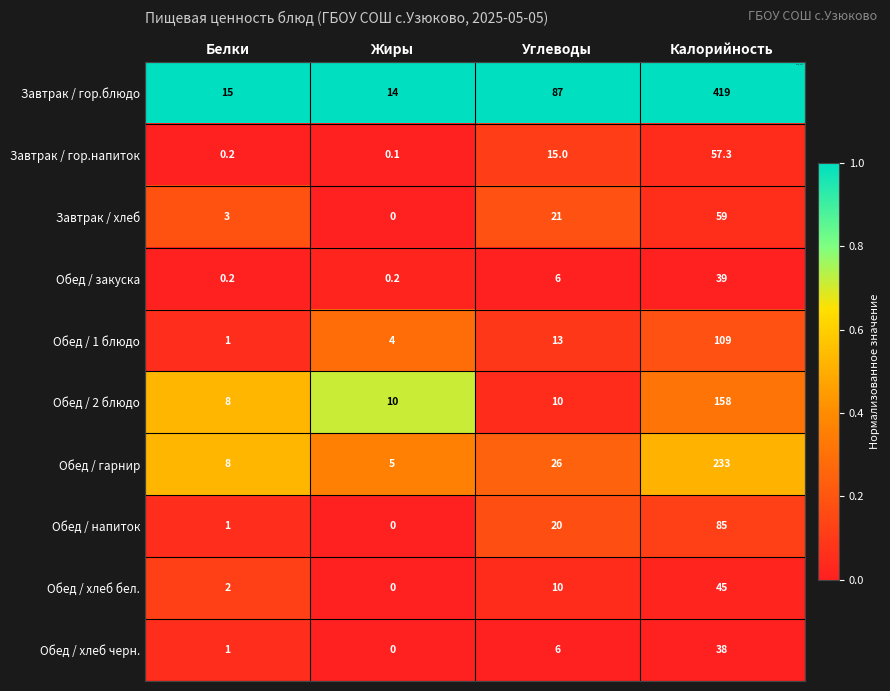

Count the number of data series in this chart.

10